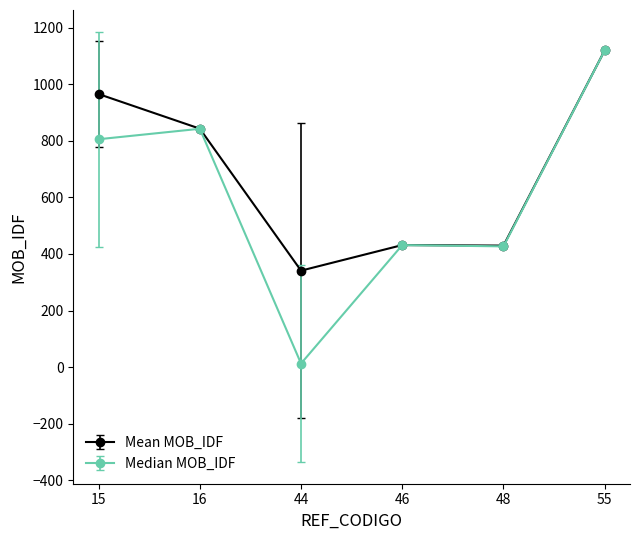

Which category has the lowest value in the Mean MOB_IDF series?

44